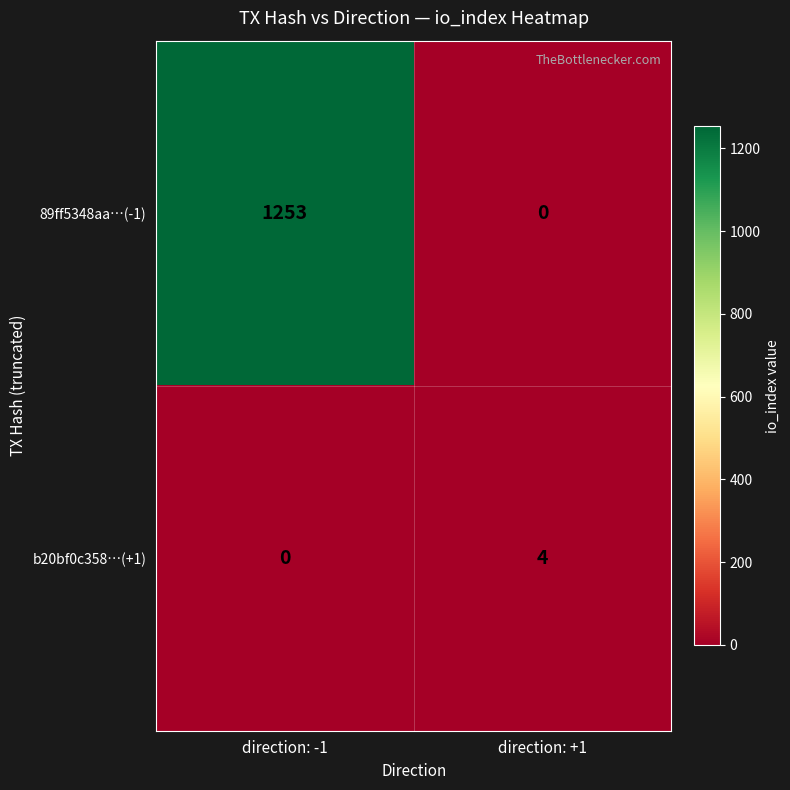

Which series has the largest total across all categories?

89ff5348aa…(-1)